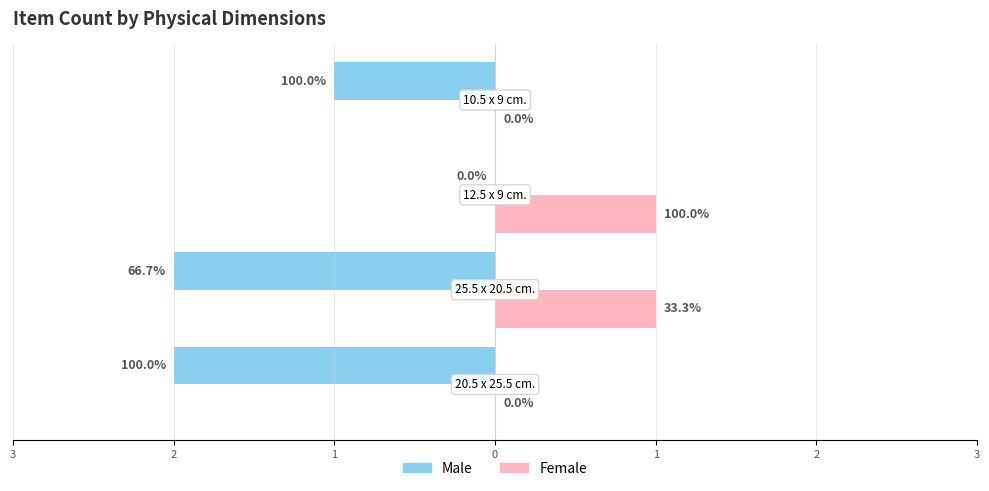

What are all the series names shown in the legend?

Male, Female